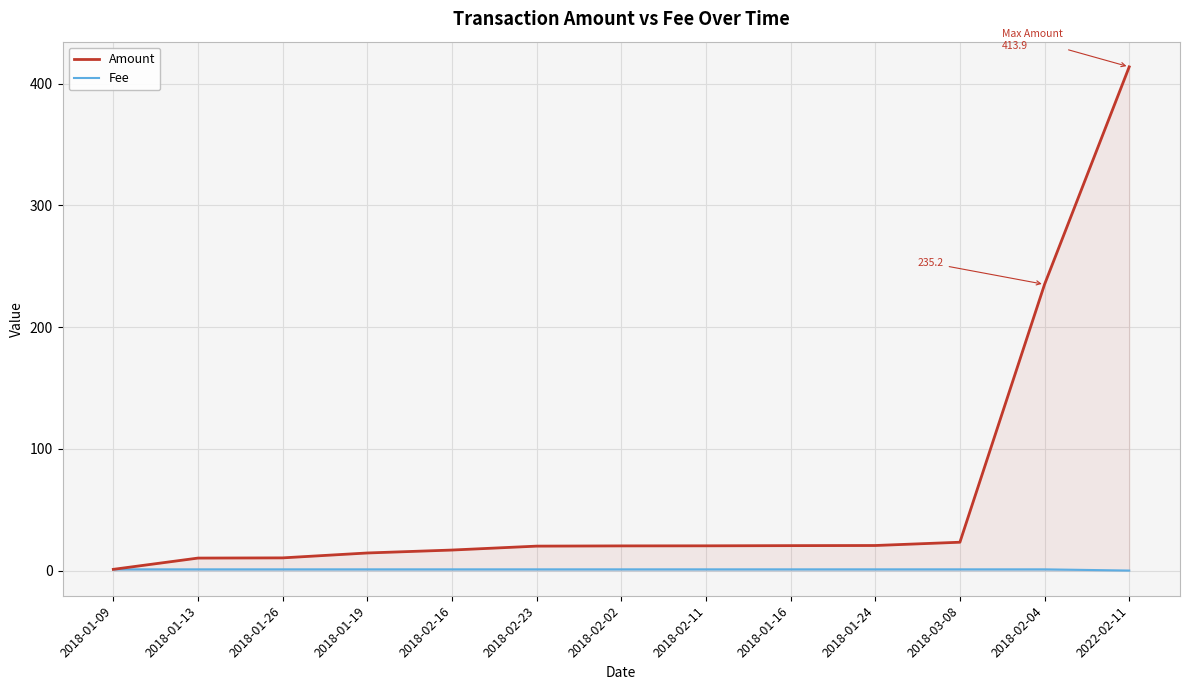

Is it true that Amount equals 11.6 at 2018-02-11?

False